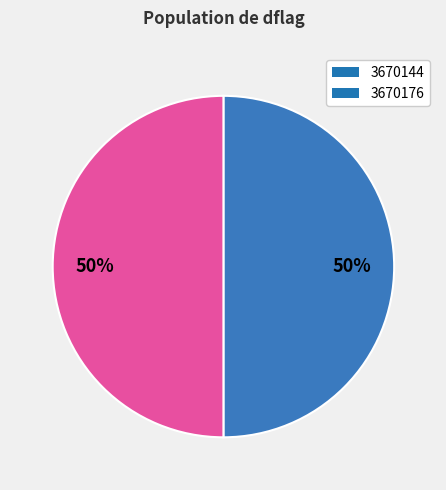

To the nearest percent, what portion does 3670144 represent?

50%